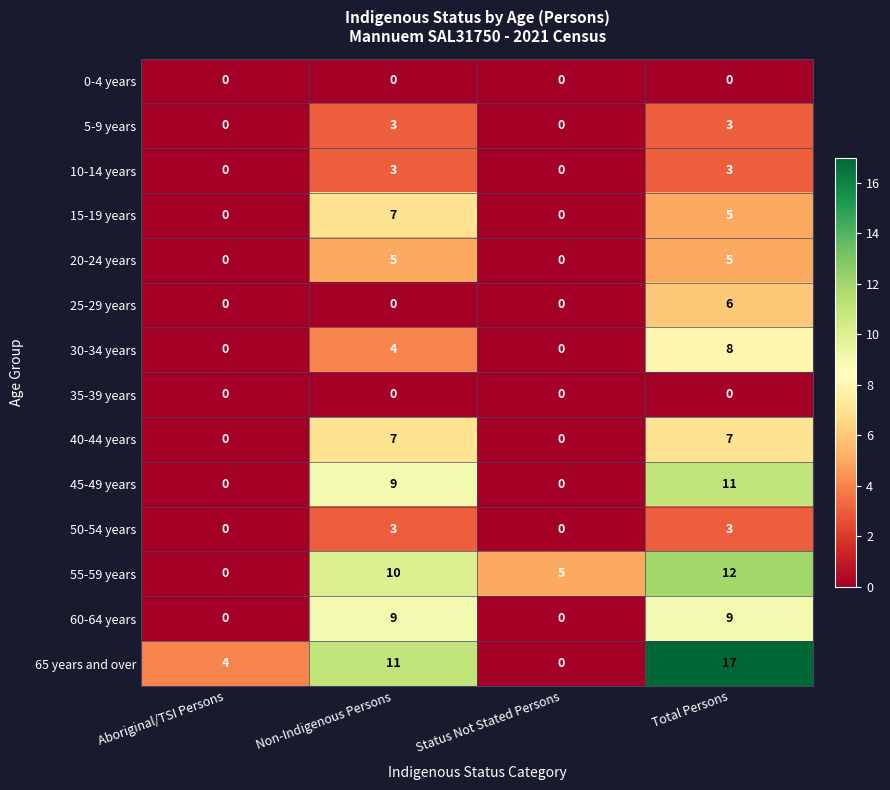

Is it true that 15-19 years equals 12 at Non-Indigenous Persons?

False